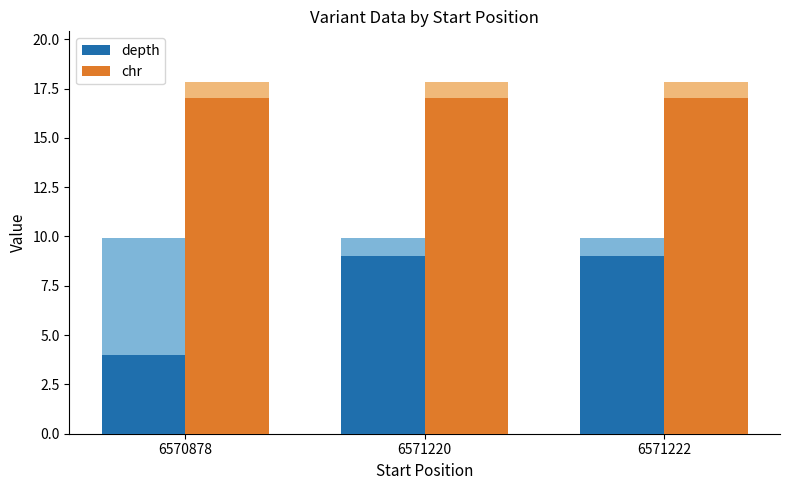

At how many categories does at least one series exceed 6?

3